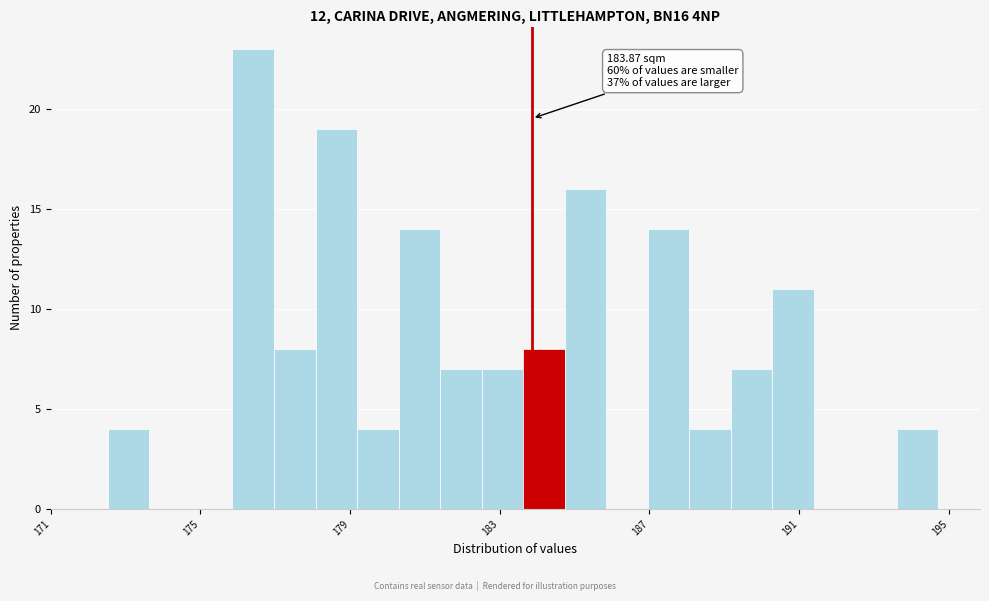

Read against the x-axis, roughly where is the centre of the tallest bar?

176.5